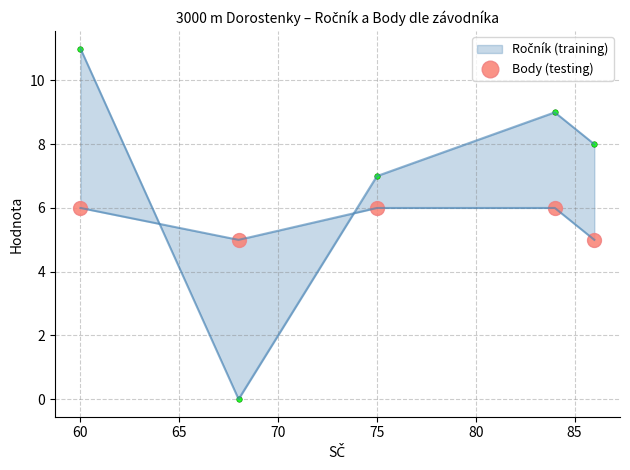

What is the sum of all Ročník values?

28